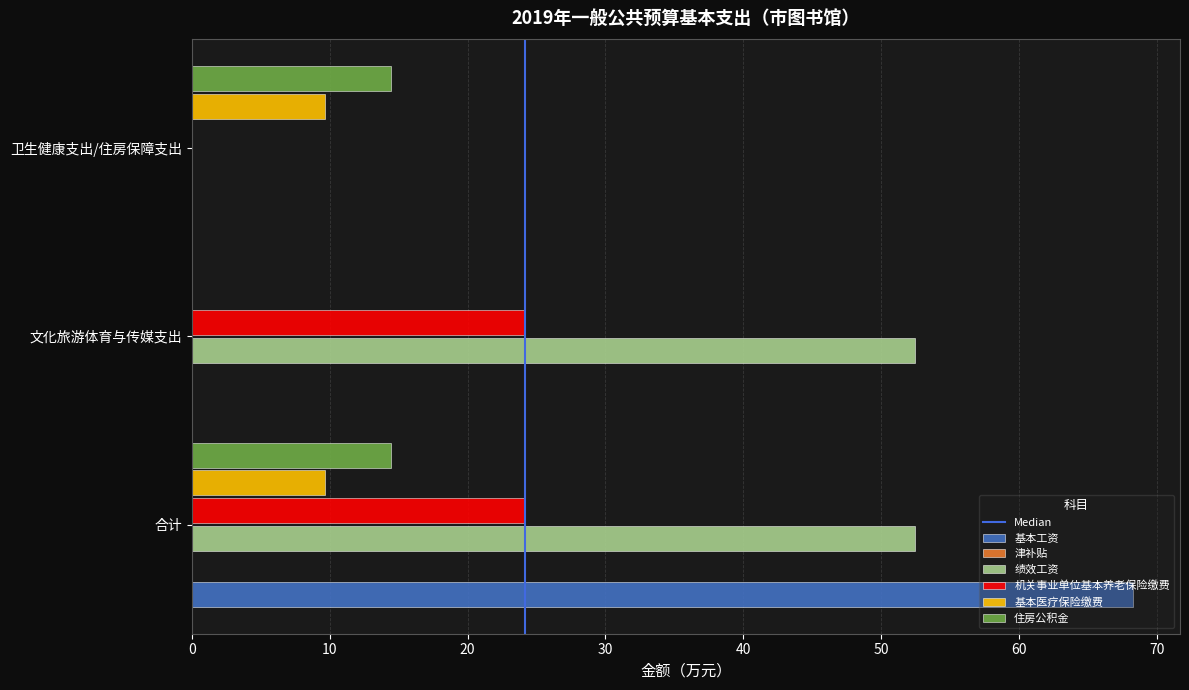

Which series changed the most between 合计 and 卫生健康支出/住房保障支出?

基本工资